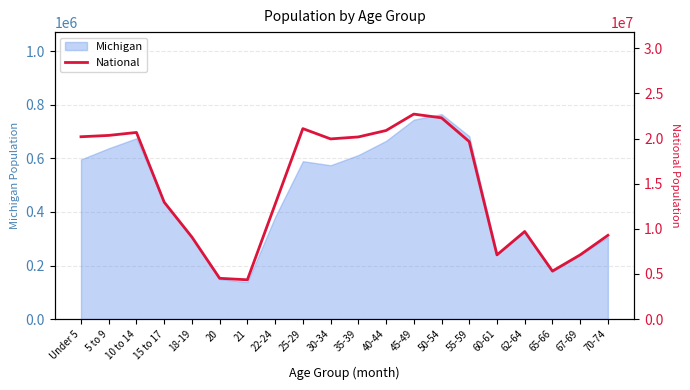

Where is the data nearest to the value 13531442?

15 to 17